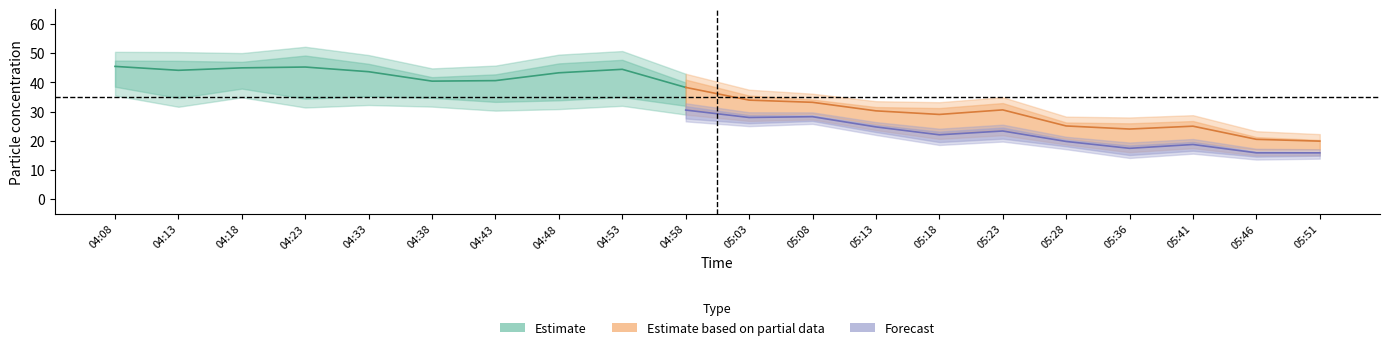

Rank the categories by P2 value from highest to lowest.

04:08, 04:18, 04:33, 04:53, 04:13, 04:23, 04:38, 04:48, 04:43, 04:58, 05:08, 05:03, 05:13, 05:23, 05:18, 05:28, 05:41, 05:36, 05:46, 05:51